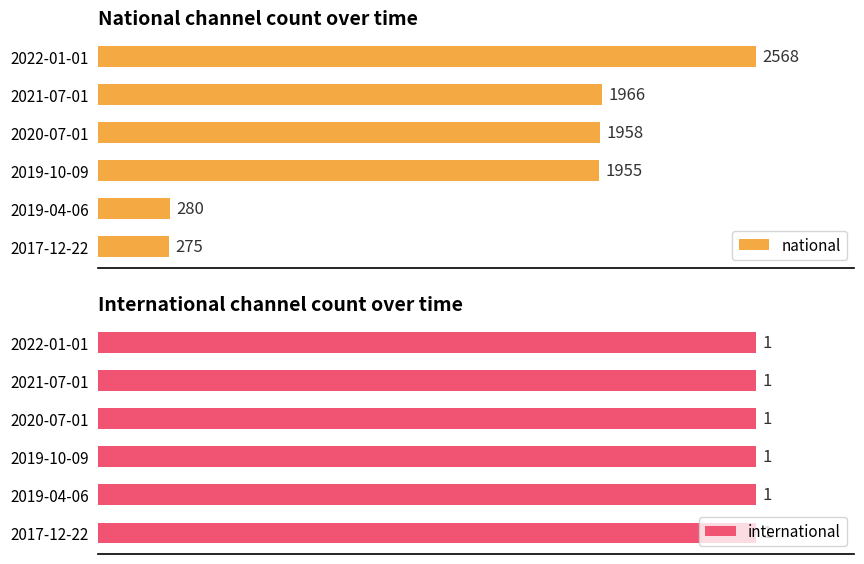

Between 60 and 80, which series saw the biggest shift?

national